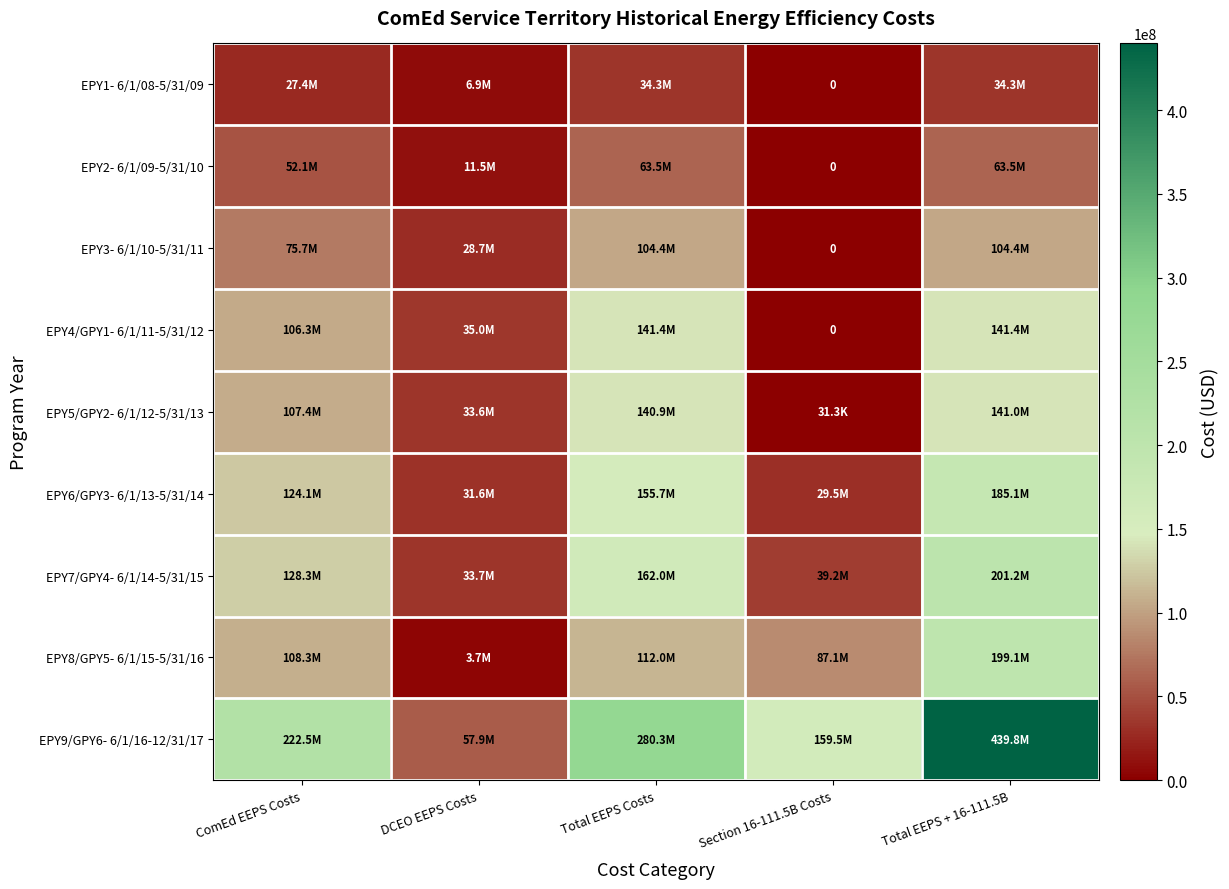

At which label is EPY5/GPY2- 6/1/12-5/31/13 closest to 70491635?

ComEd EEPS Costs